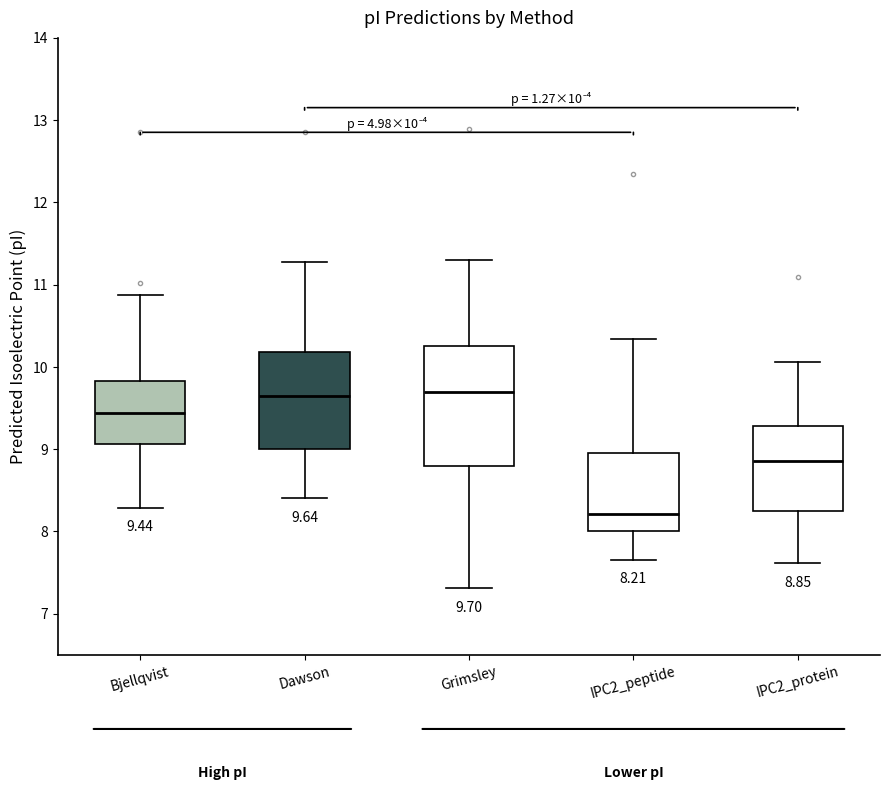

Comparing the boxes themselves (not the whiskers), which one is the tallest?

Grimsley